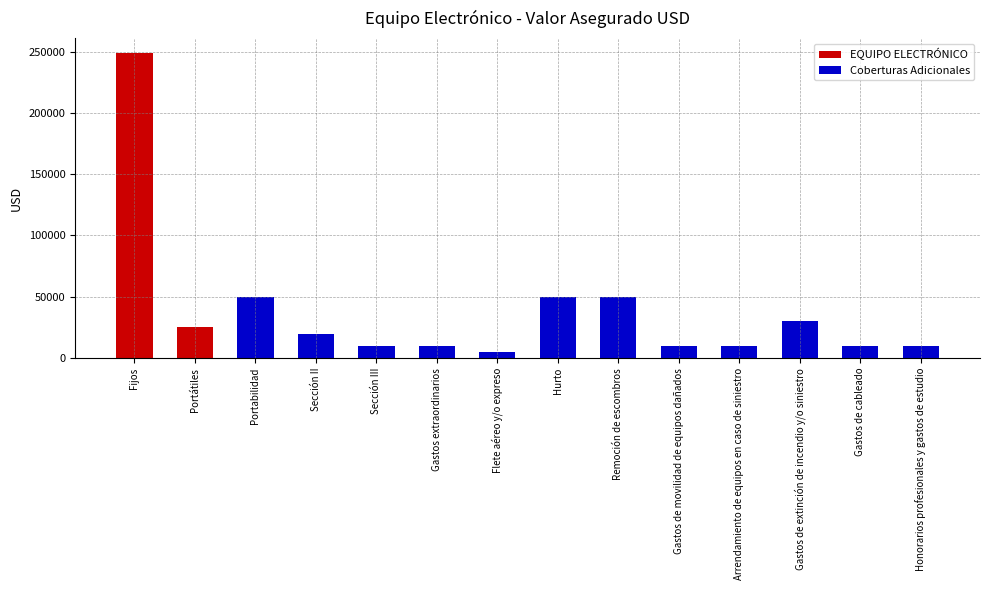

Does the chart contain any negative values?

No